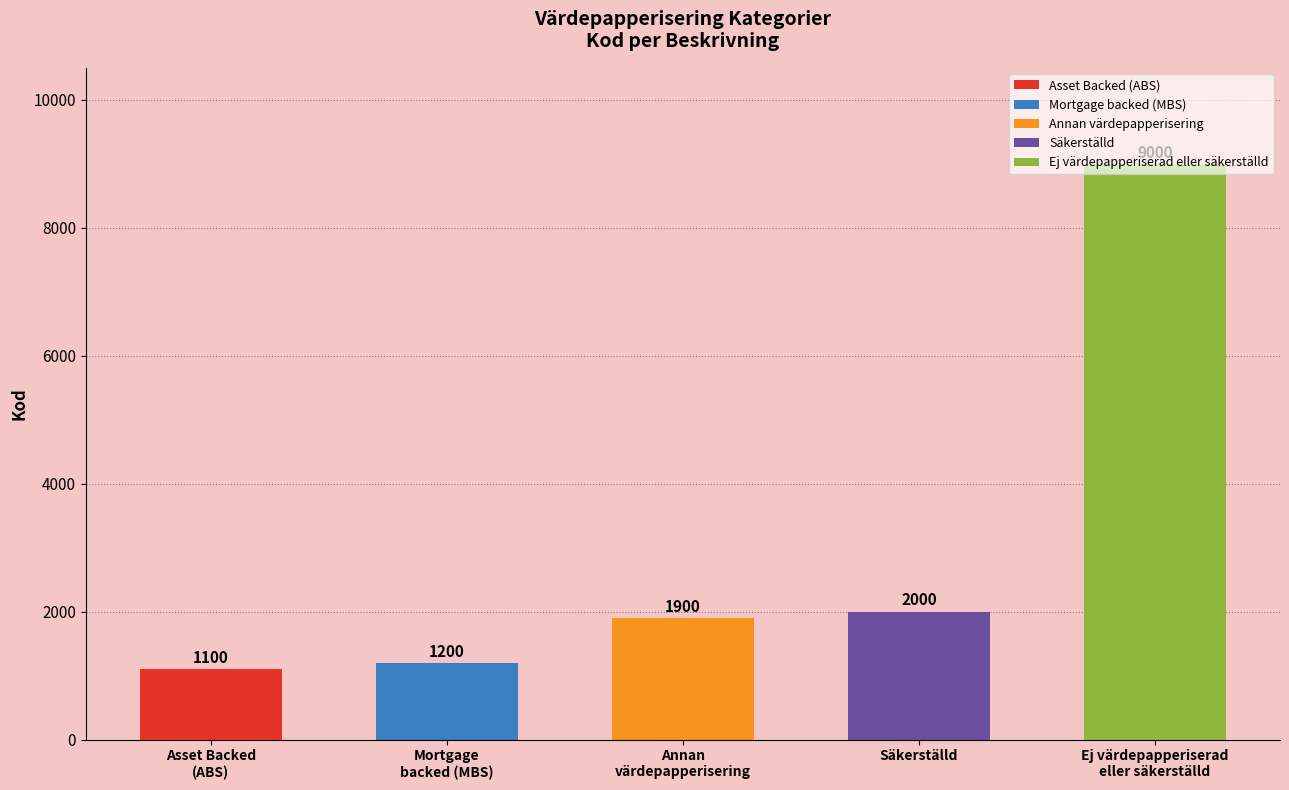

What is the ratio of the value at Asset Backed
(ABS) to the value at Mortgage
backed (MBS)?

0.9